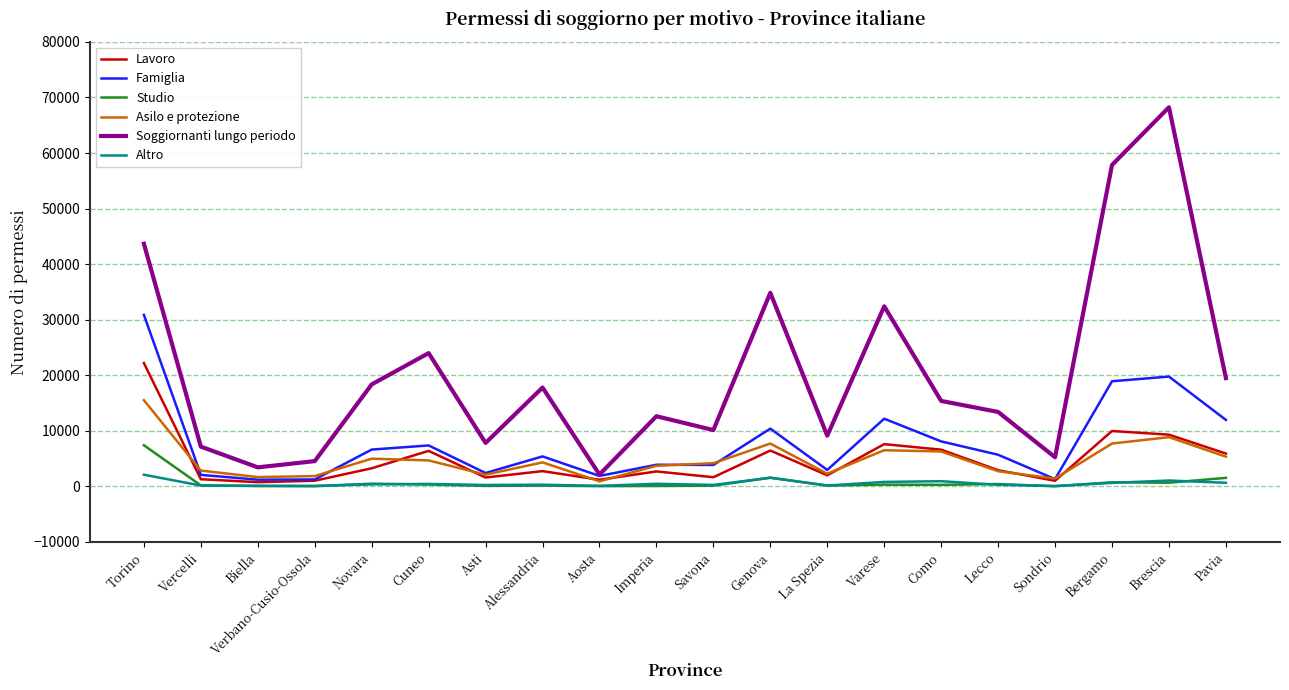

What is the total value across all series at Asti?

14207